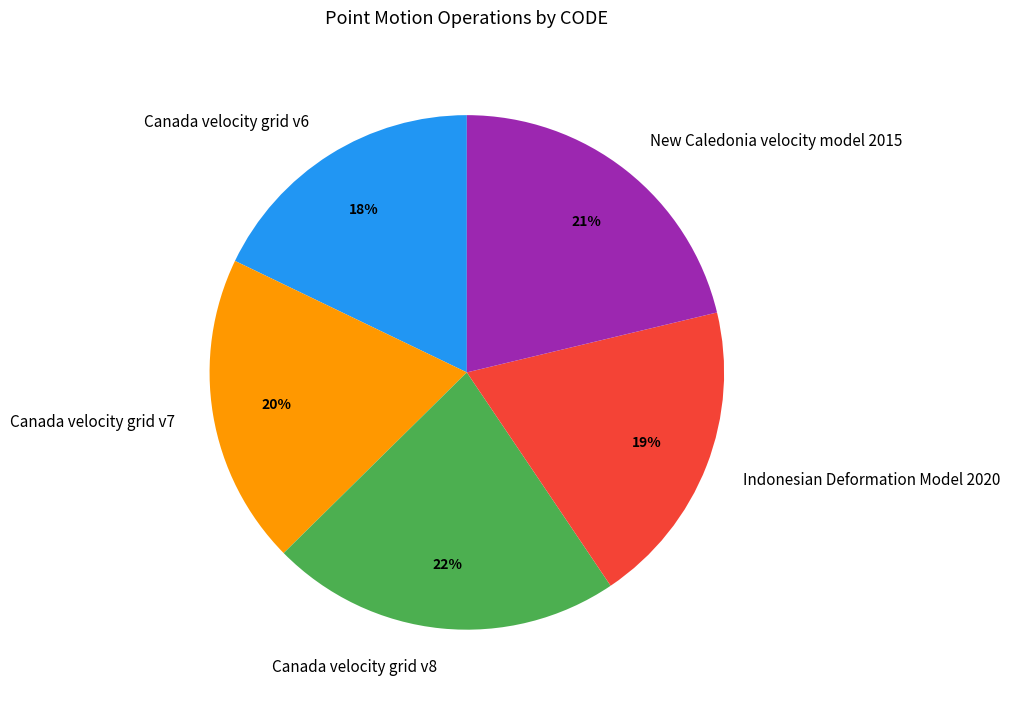

Is there a majority slice in this chart?

No